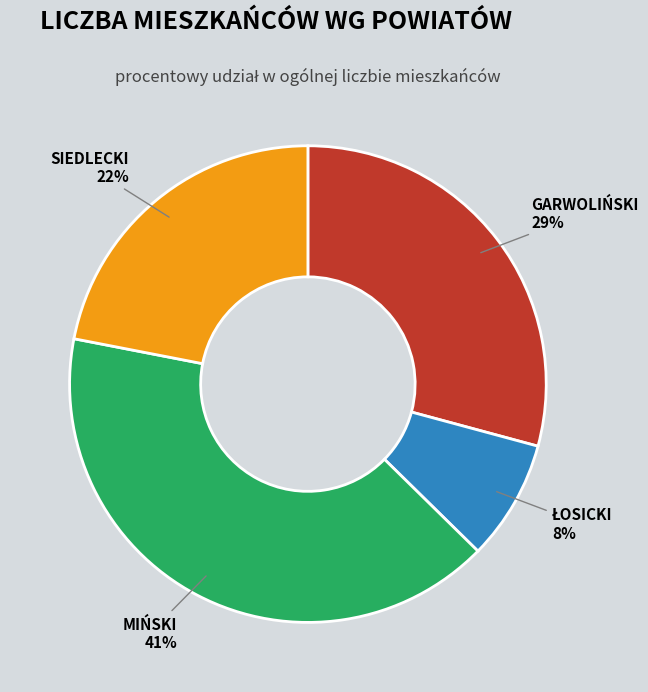

To the nearest percent, what is the difference between the largest and smallest slice percentages?

33%